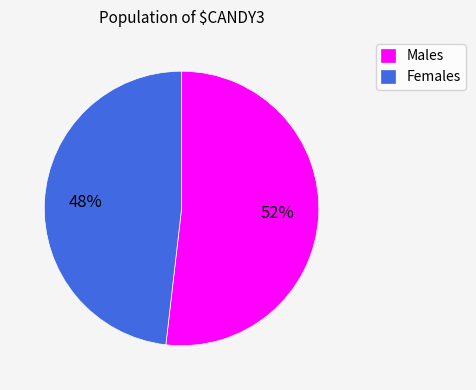

How many segments does this pie chart have?

2